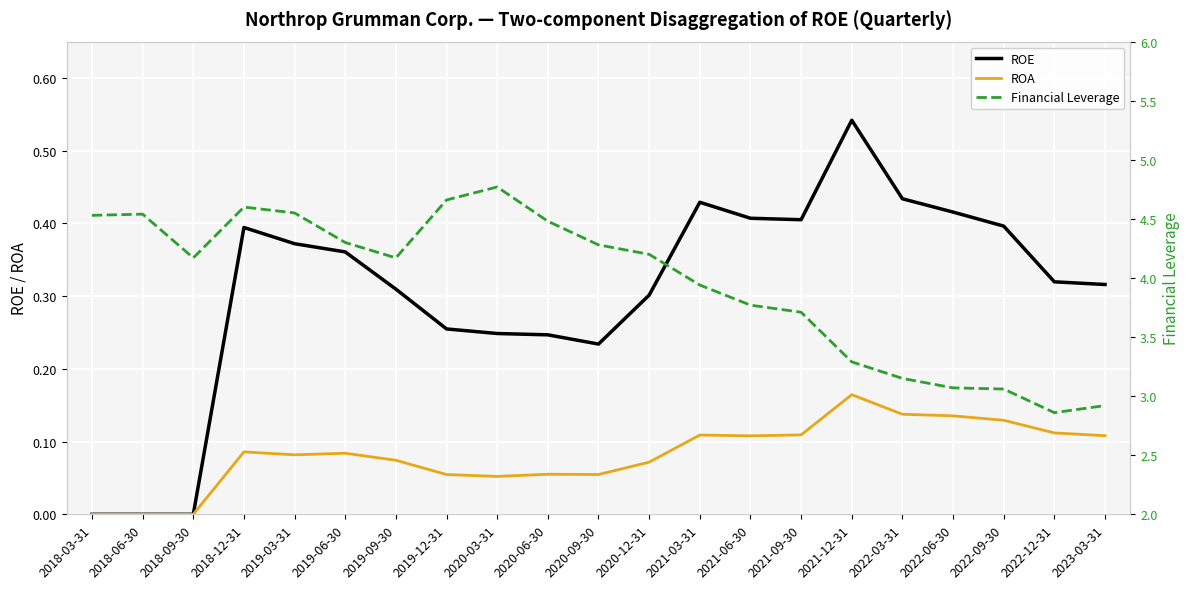

Which has a higher value, 2022-03-31 or 2023-03-31?

2022-03-31